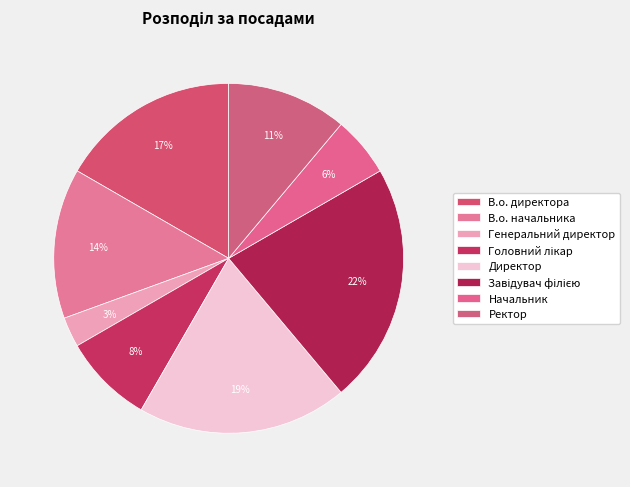

What is the smallest slice in the pie chart?

Генеральний директор